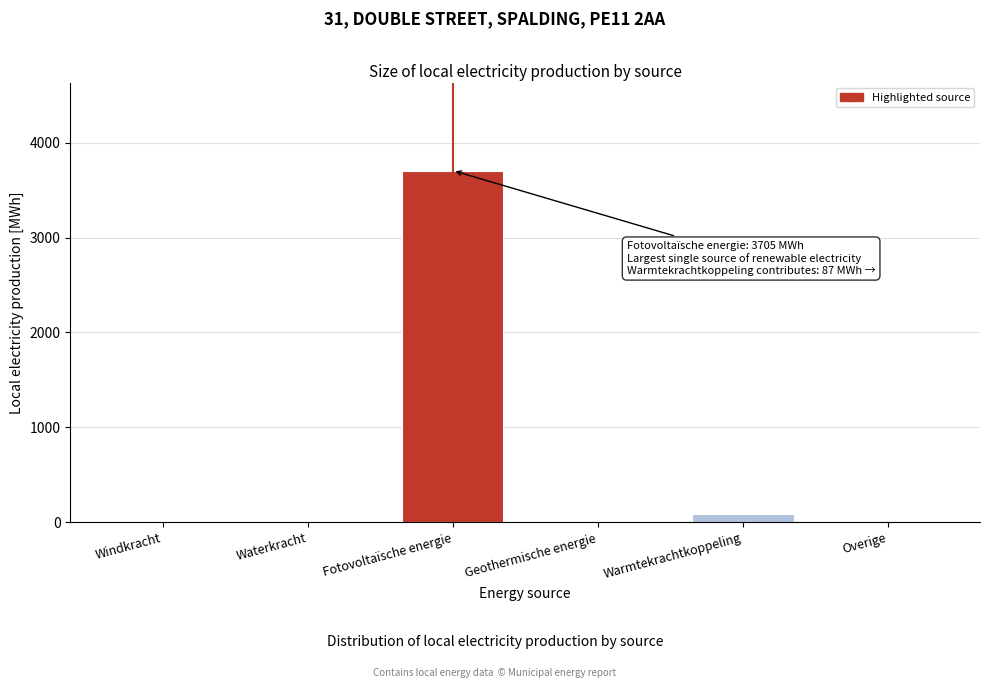

Reading left to right, what are all the values shown in this chart?

Windkracht=0.0	Waterkracht=0.0	Fotovoltaïsche energie=3705.0	Geothermische energie=0.0	Warmtekrachtkoppeling=87.3	Overige=0.0